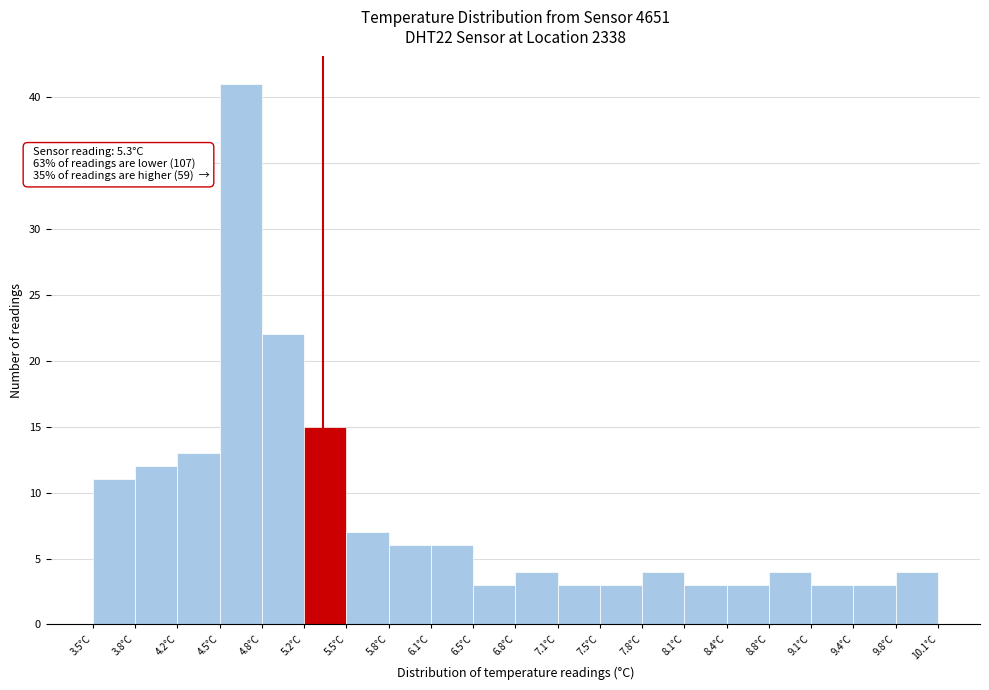

Which range on the x-axis has the tallest bar?

4.49 to 4.82